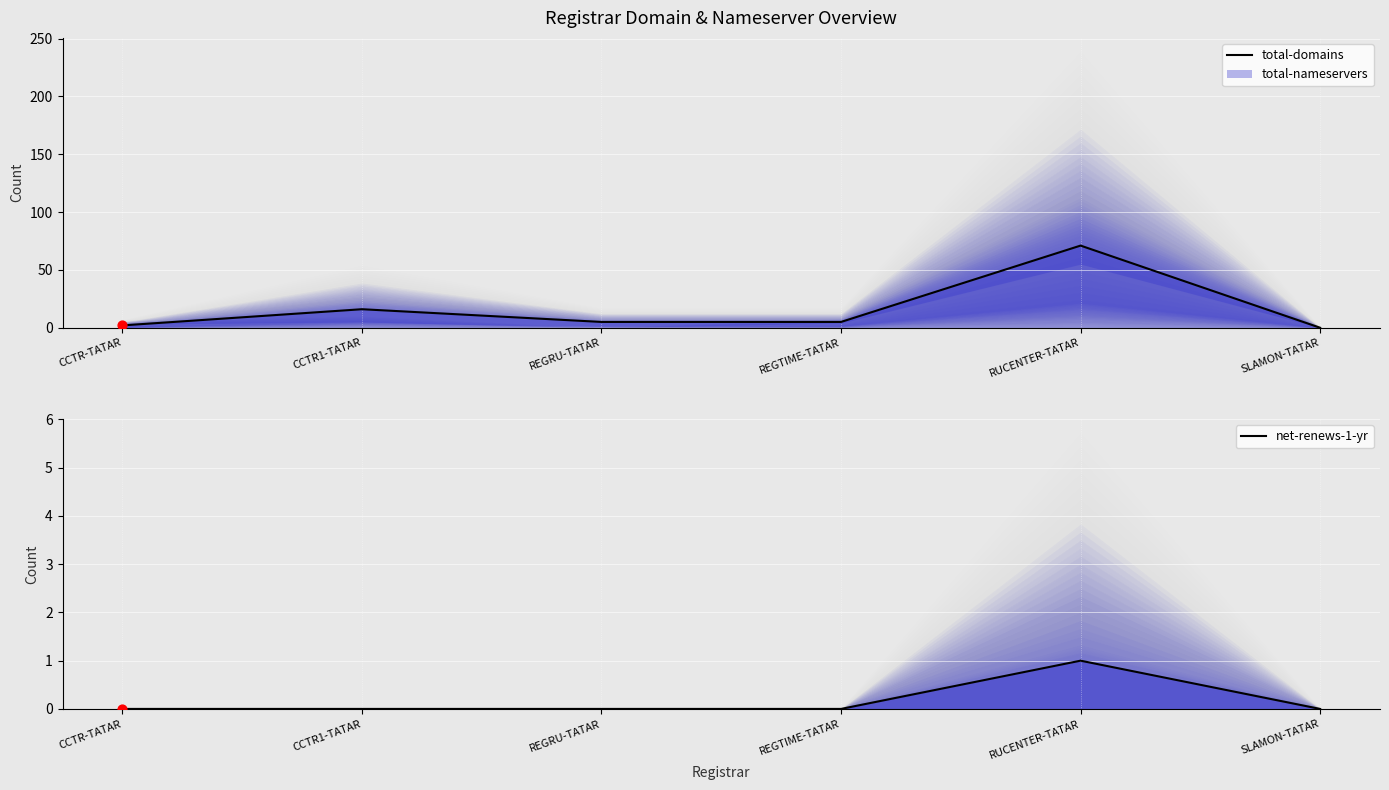

Which series reaches the minimum Y coordinate?

total-domains